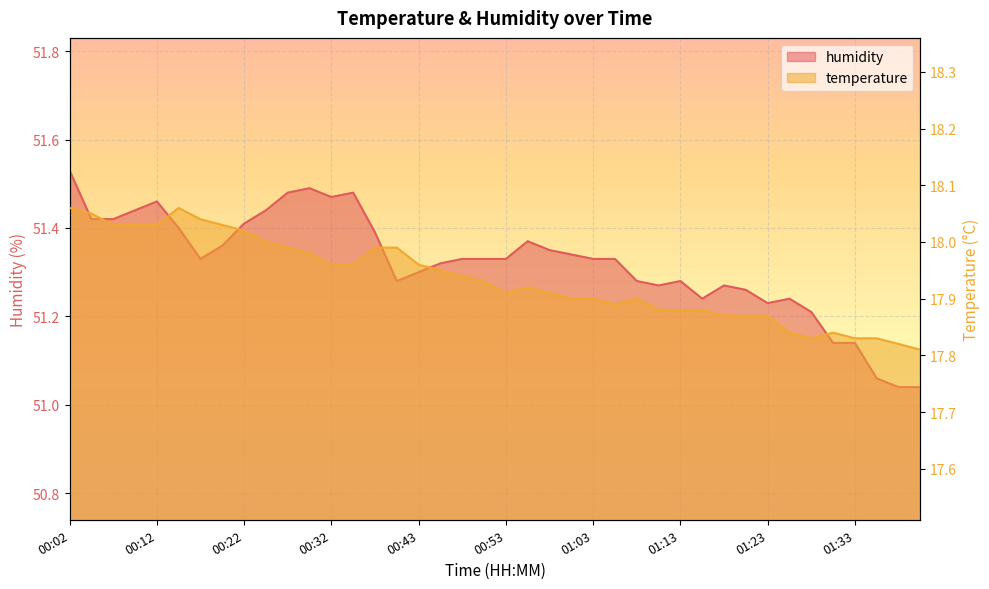

What position from the right is 01:18?

10